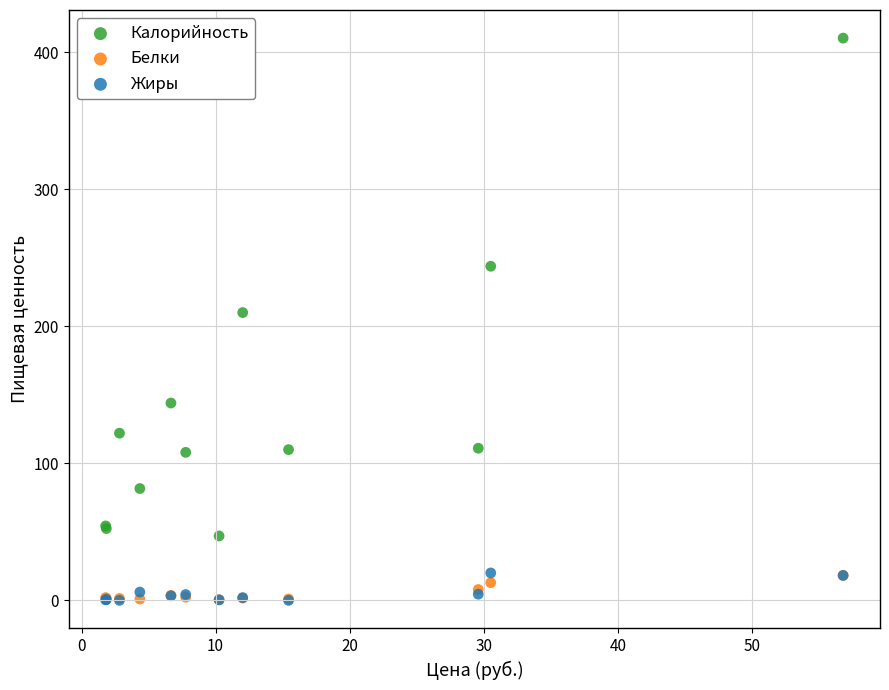

Across all series, what Y value is closest to 205?

210.0